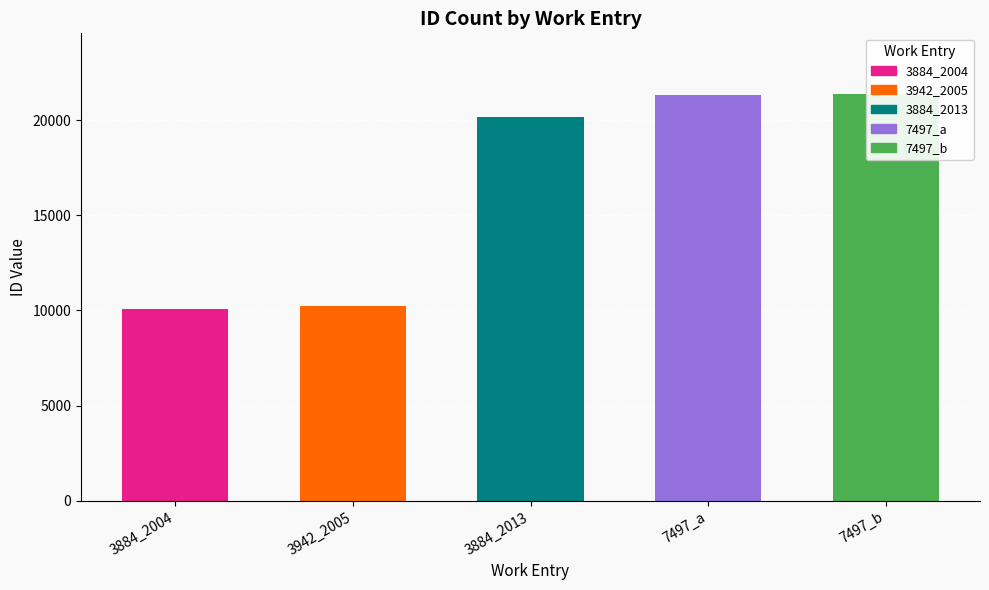

How many data points does each series have?

5